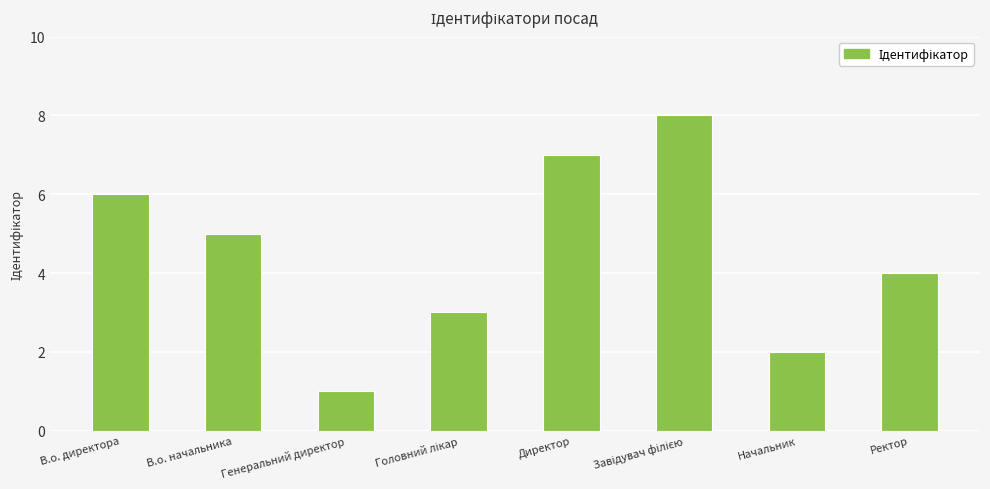

What is the change in value from Генеральний директор to Директор?

+6